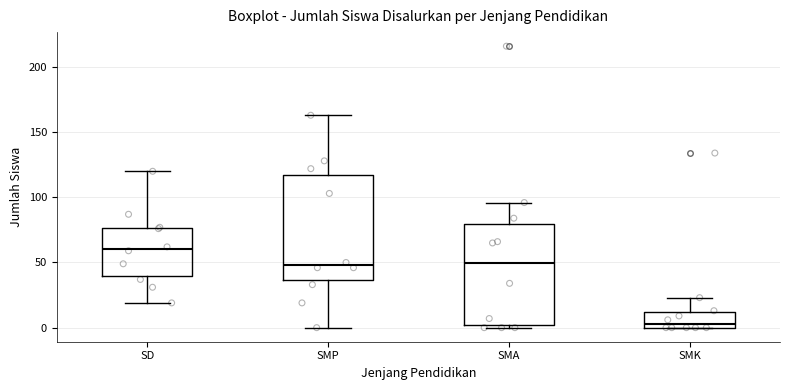

Which box has the highest median line?

SD